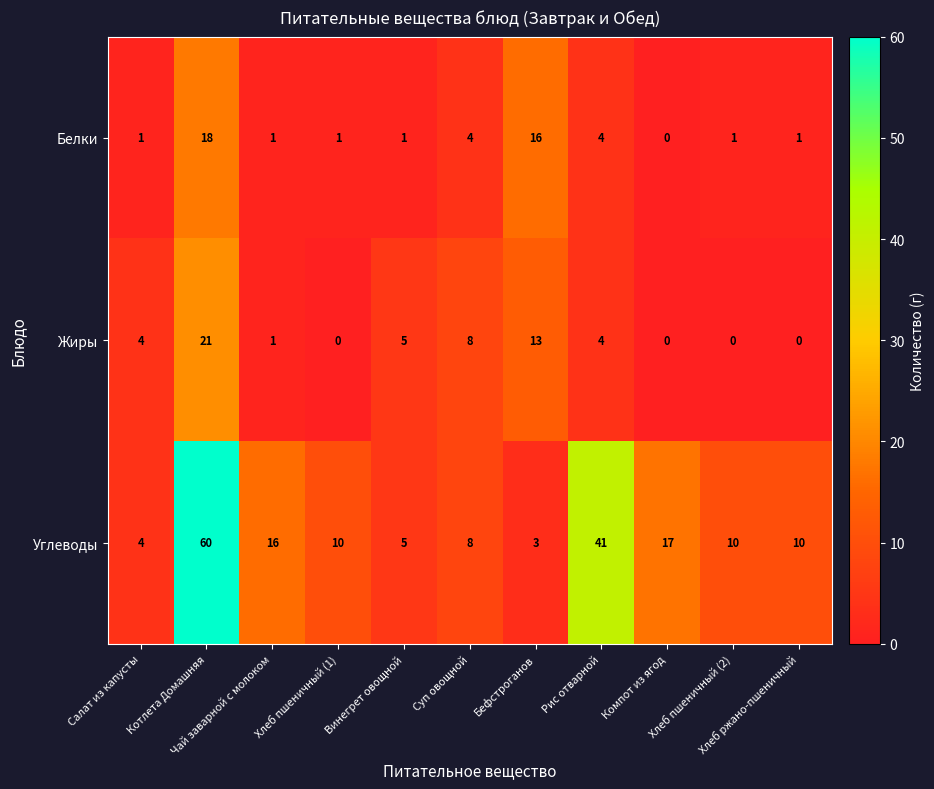

What is the difference between the maximum and minimum values in the Белки series?

18